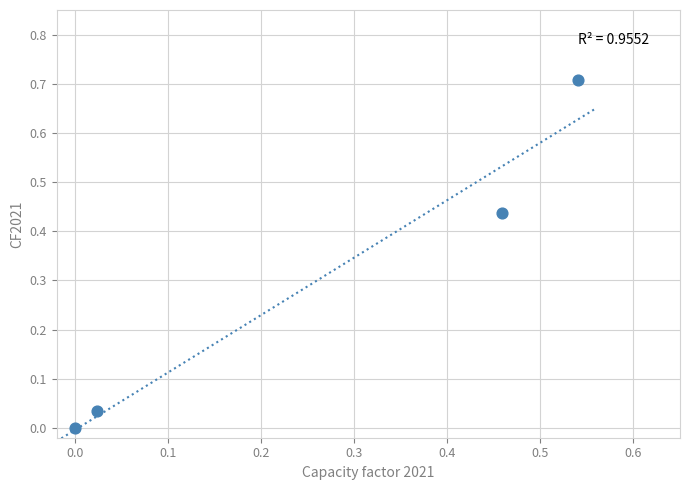

What is the range of Y values (max minus min)?

0.7